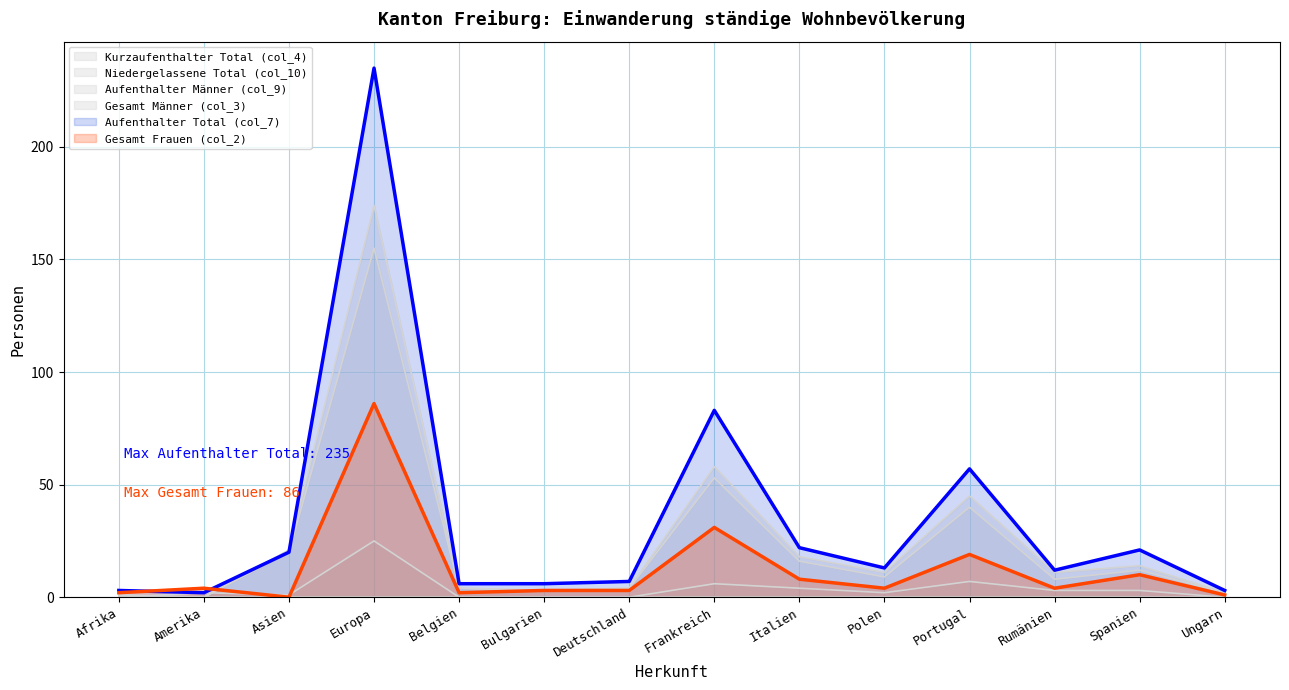

Is the value of Aufenthalter Männer (col_9) at Europa greater than the value of Gesamt Männer (col_3) at Europa?

No